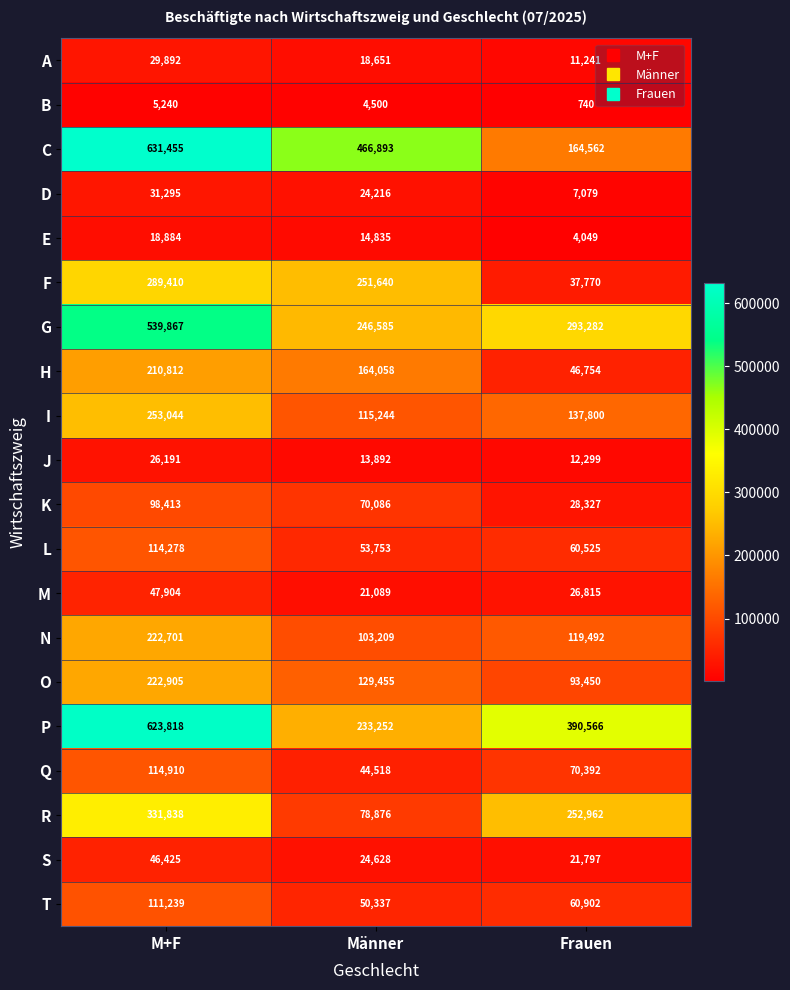

What is the difference between the second highest and minimum values in the G series?

46697